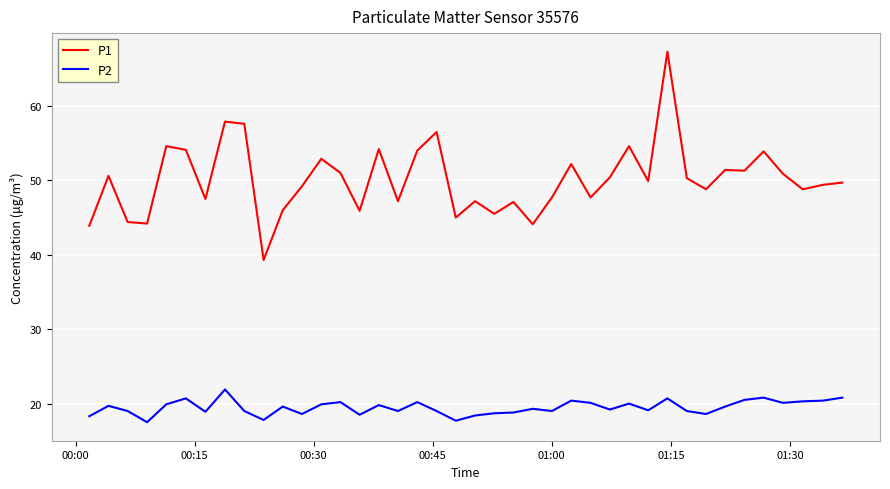

What is the difference between the second highest and second lowest values in the P1 series?

14.0